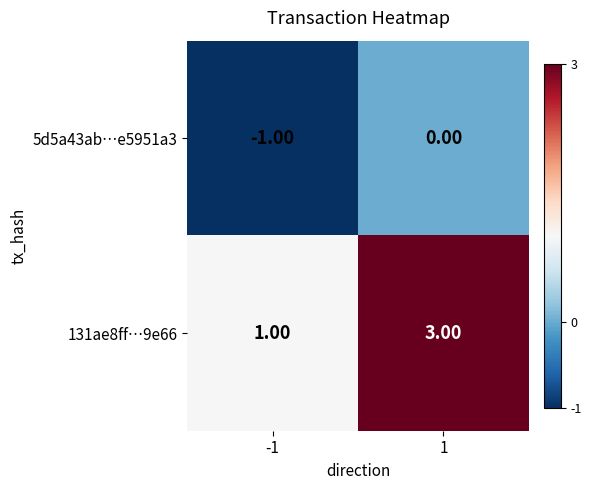

Rank the series by their average value, from highest to lowest.

131ae8ff…9e66, 5d5a43ab…e5951a3